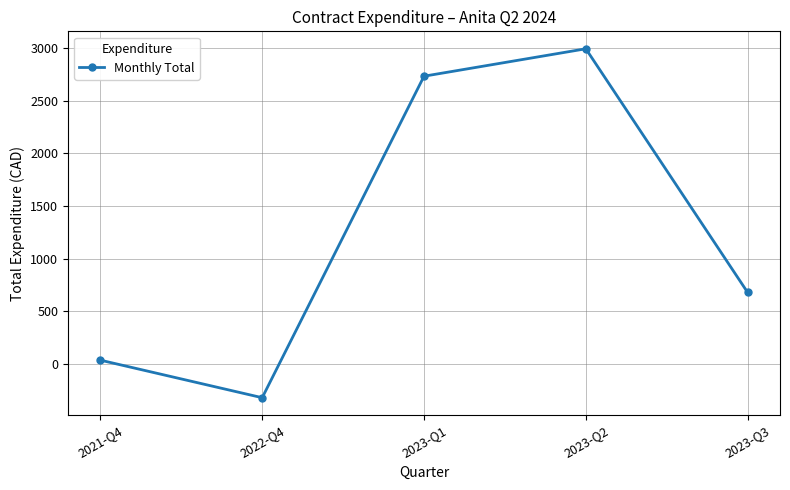

What is the difference between the maximum and minimum values?

3319.2